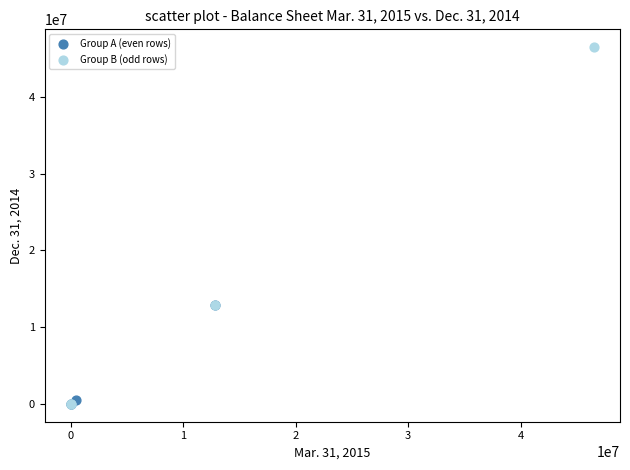

Which series reaches the maximum Y coordinate?

Group B (odd rows)